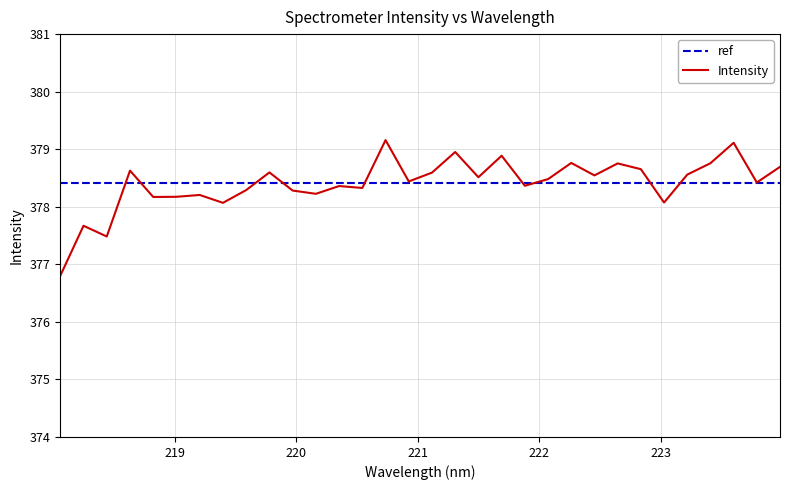

List the series in order of their peak value, highest first.

Intensity, ref